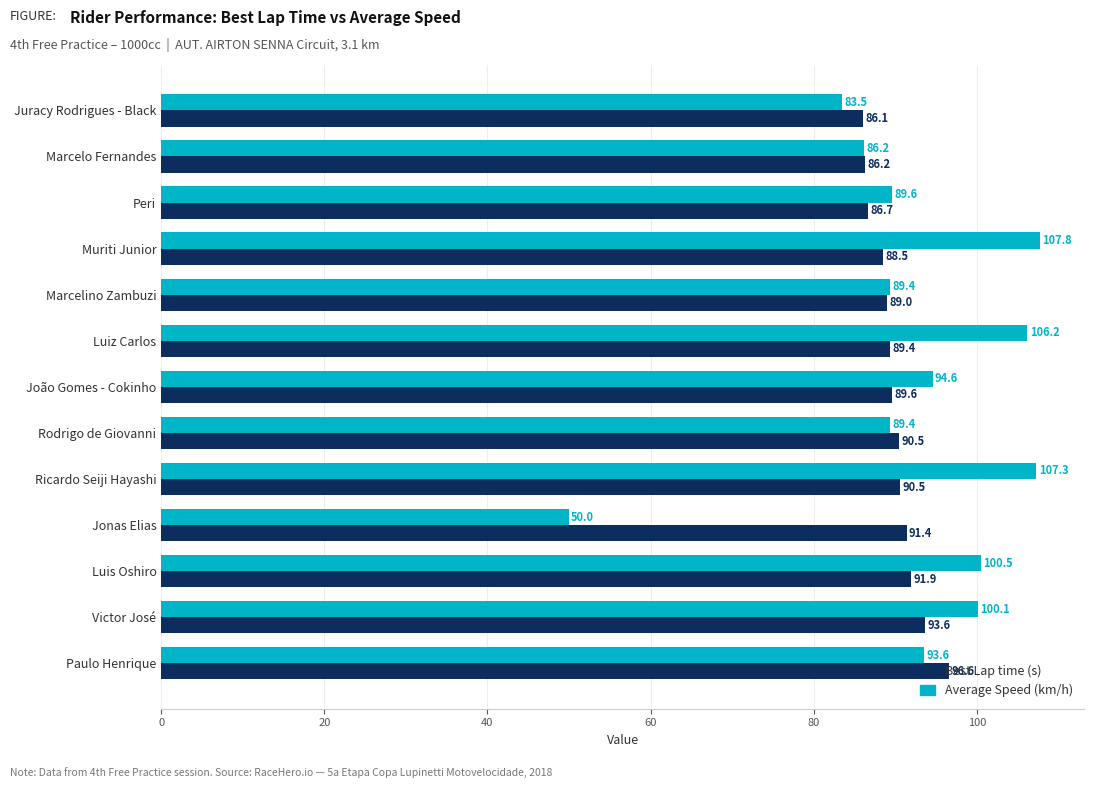

What are all the series names shown in the legend?

Best Lap time (s), Average Speed (km/h)